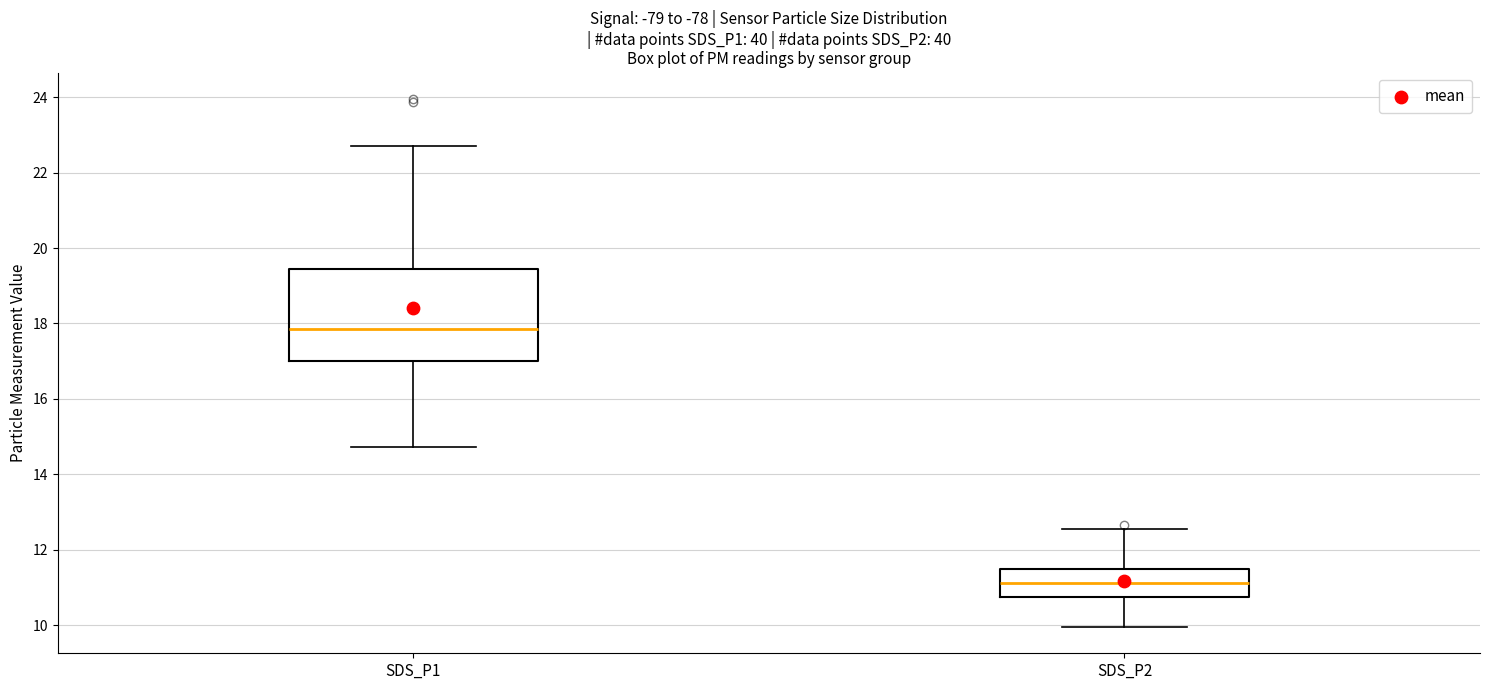

Reading left to right, read every box against the y-axis: the position of its median line, the range the box covers, and the ends of its whiskers. The values are not printed on the chart, so give them approximately, as read against the axis.

SDS_P1: median 17.8, box 17.0 to 19.4, whiskers 14.8 to 22.8
SDS_P2: median 11.2, box 10.8 to 11.4, whiskers 10.0 to 12.6